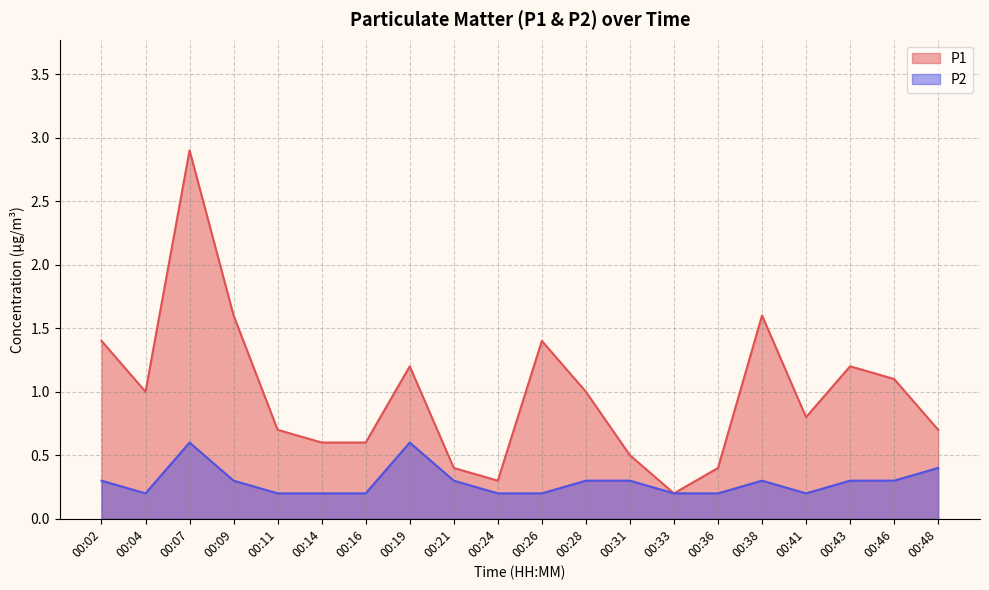

List the series in order of their peak value, lowest first.

P2, P1